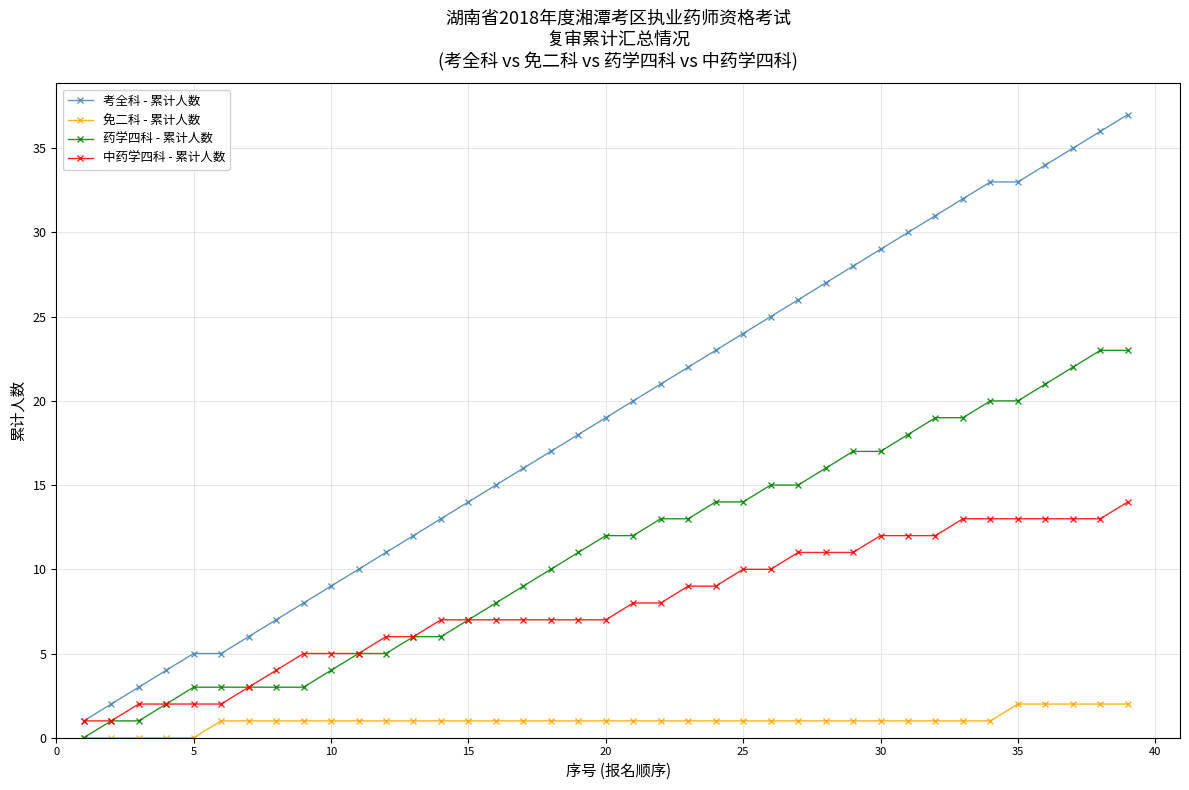

True or false: 免二科 - 累计人数 and 考全科 - 累计人数 intersect in this chart.

False